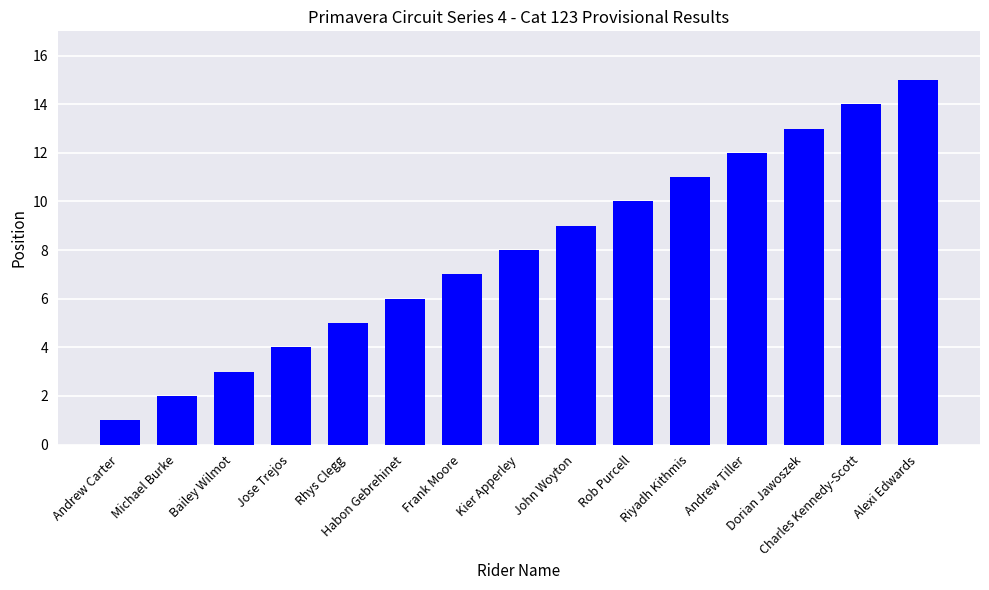

How many series are shown in this chart?

1